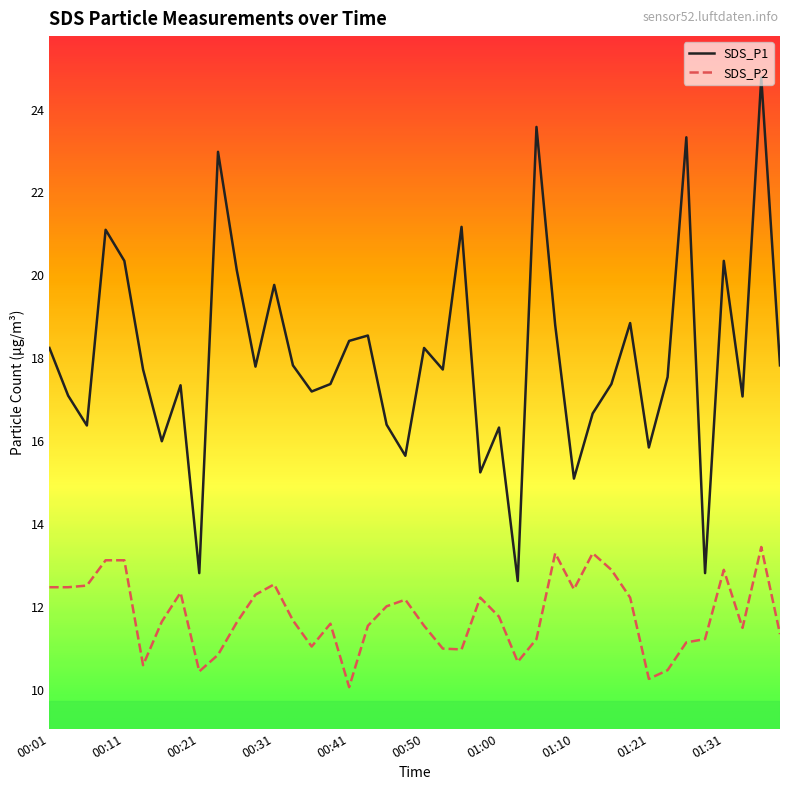

Rank the series by their maximum value, from lowest to highest.

SDS_P2, SDS_P1